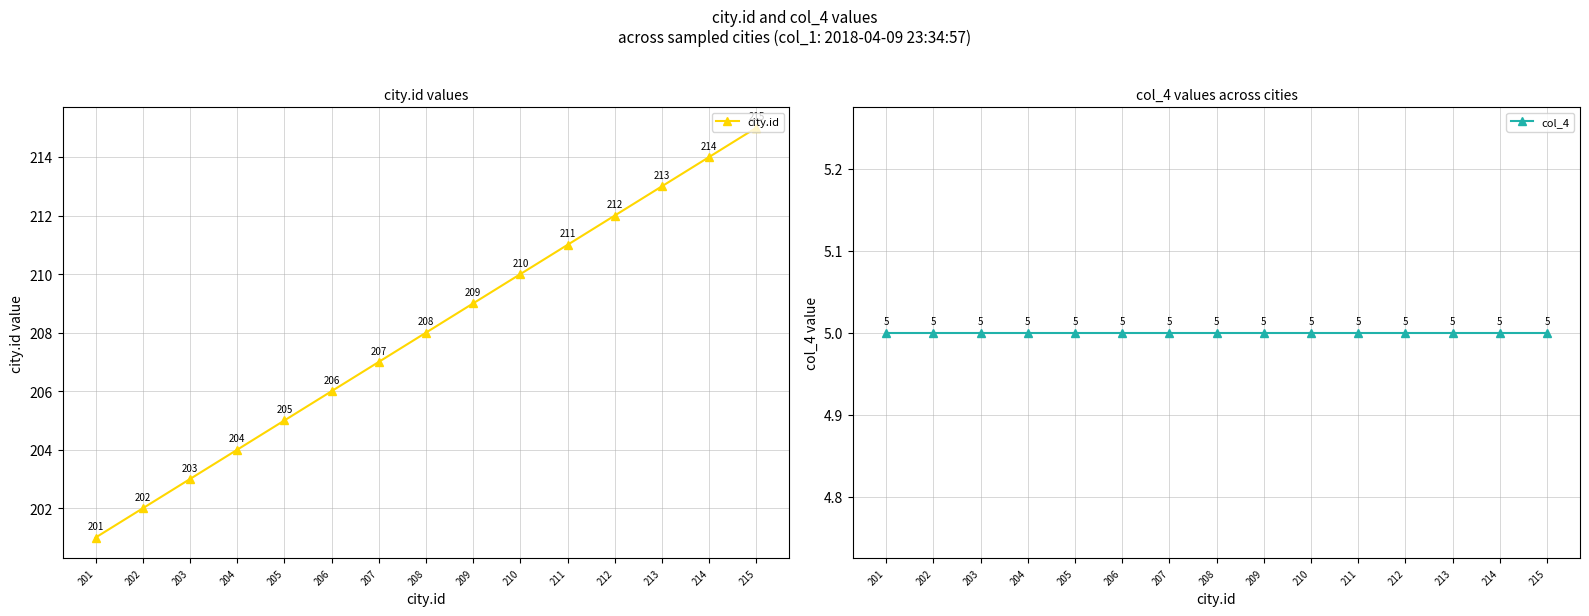

Is it true that col_4 equals 5 at 211?

True